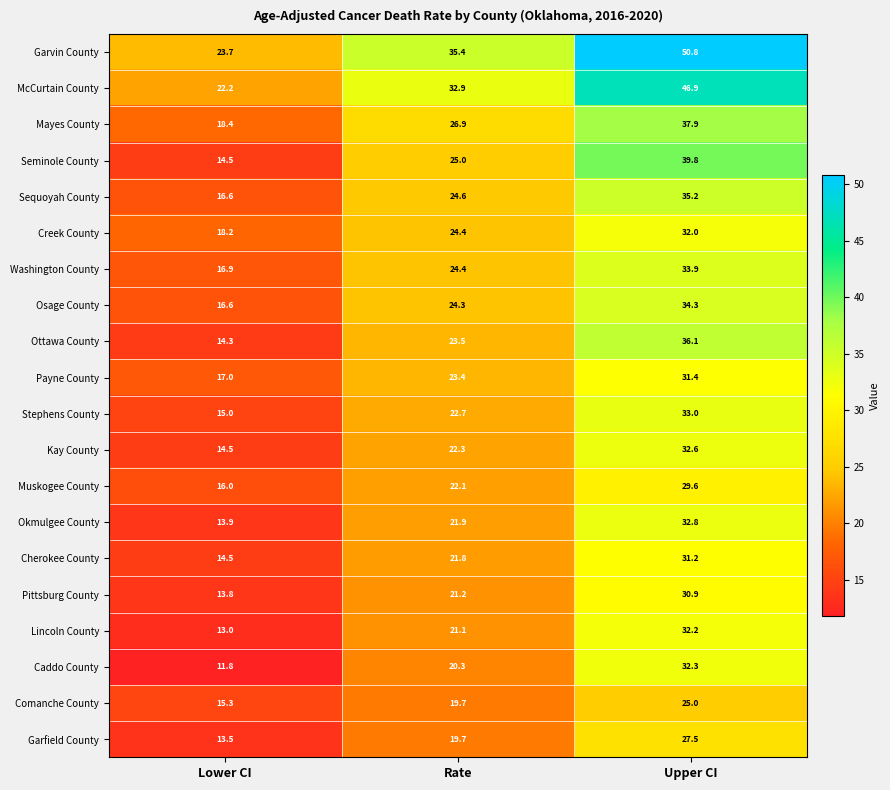

What is the minimum value shown in the chart?

11.8